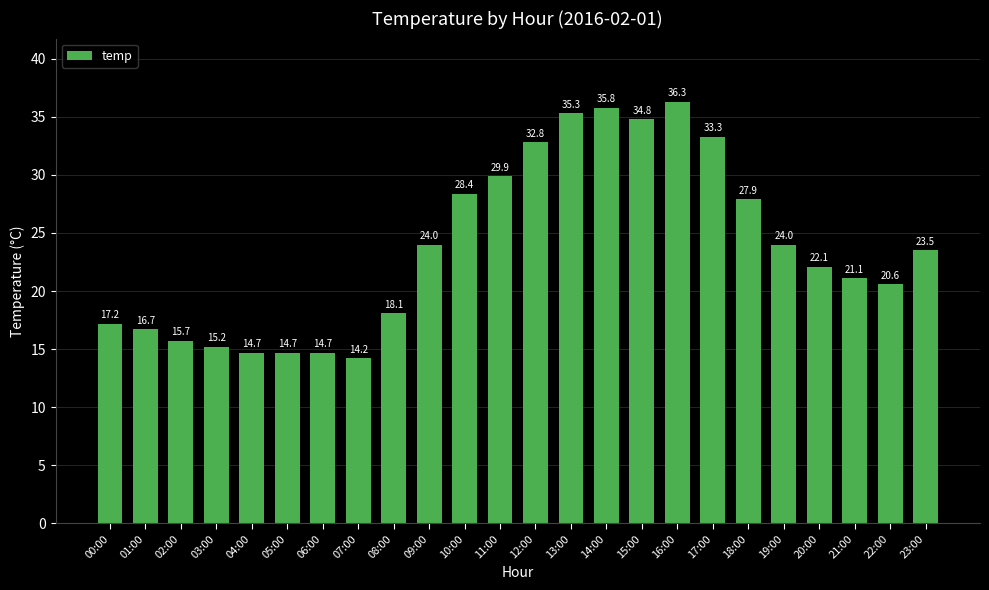

Where does the data first go above 23?

09:00